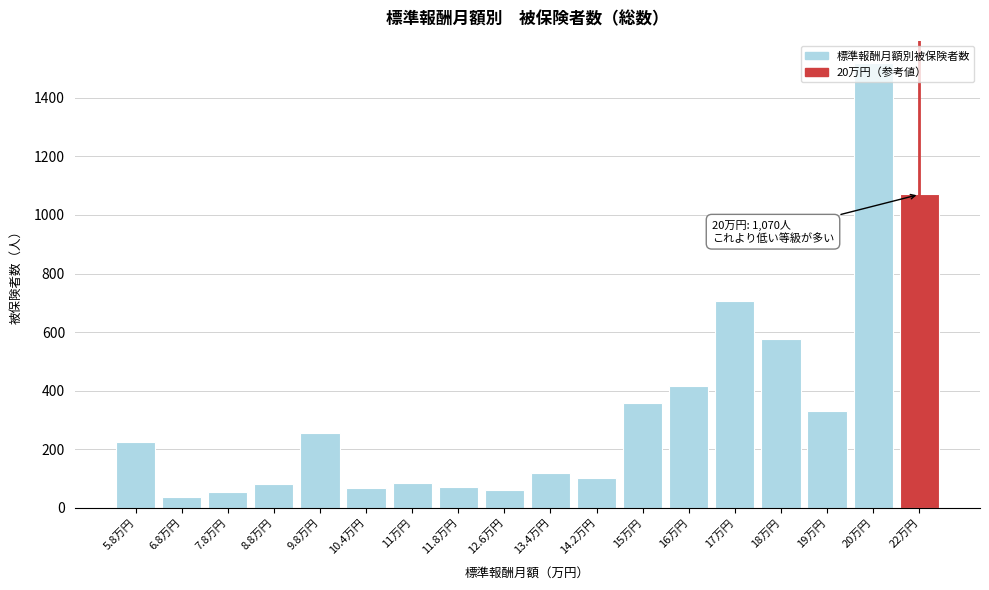

What is the value of the 9th bar from the left?

62